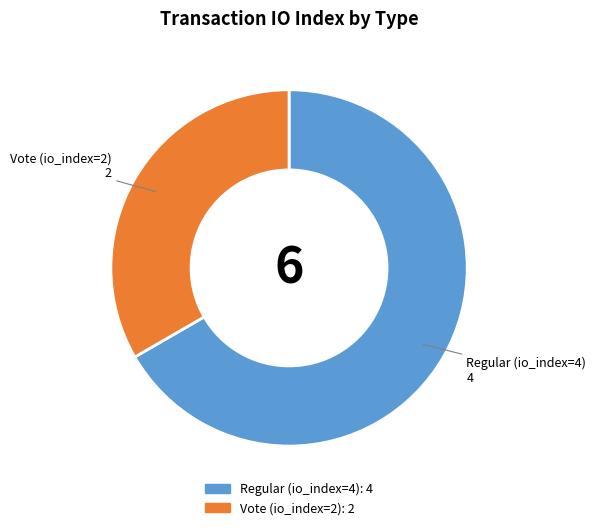

How many segments does this pie chart have?

2